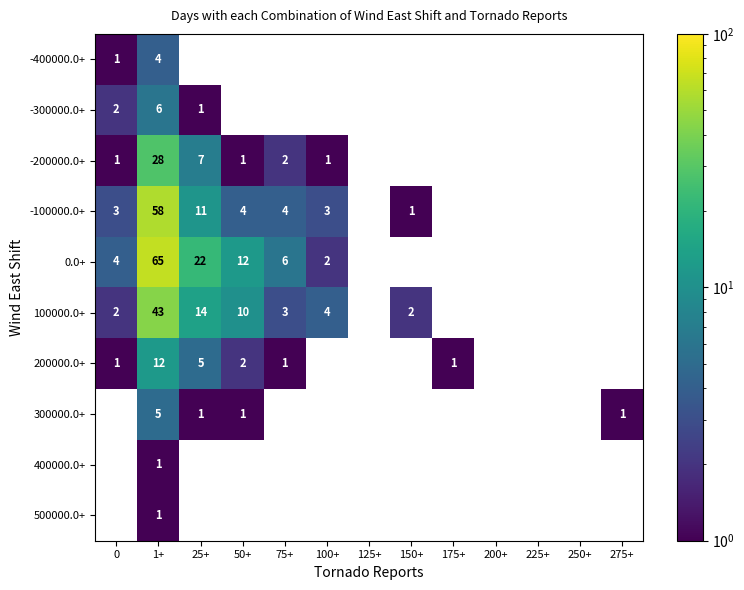

The value of -100000.0+ at 75+ is 6. True or false?

False